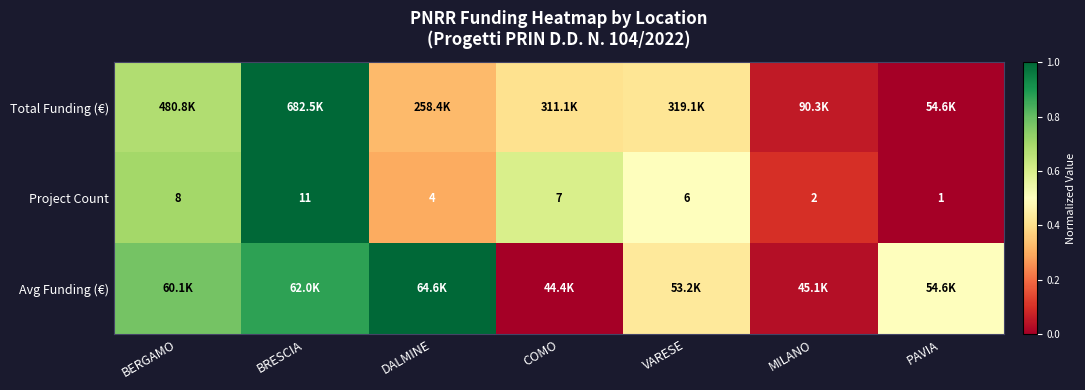

At which label does Project Count reach its minimum?

PAVIA